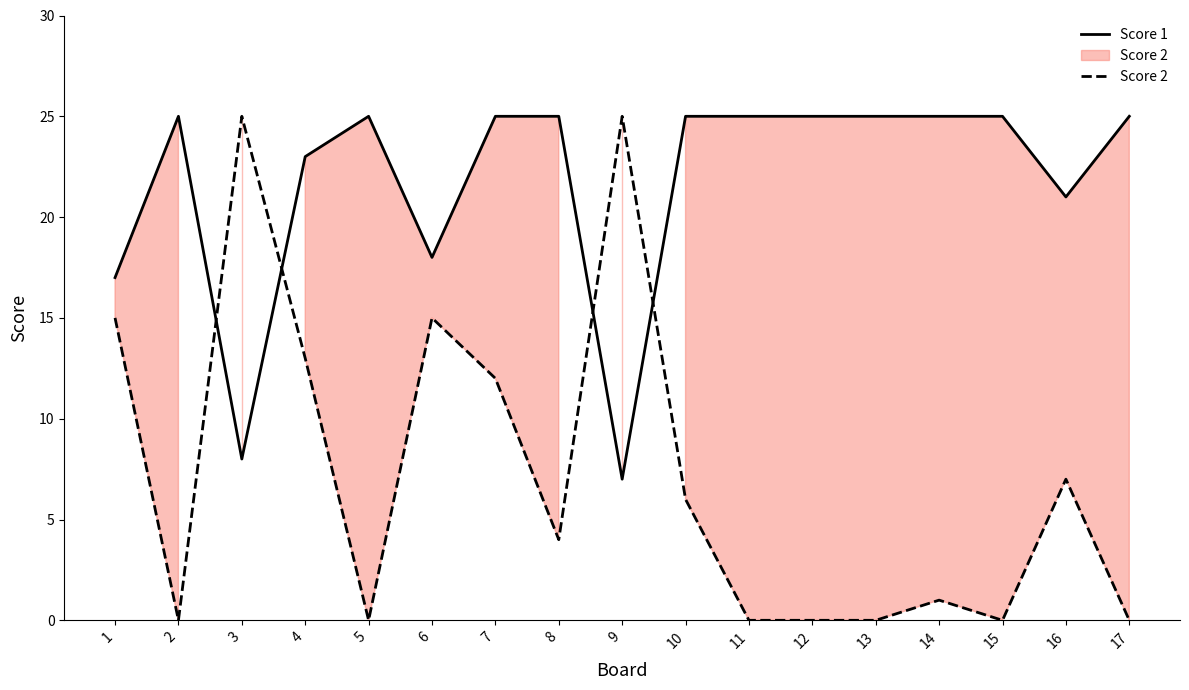

How many lines are shown in the chart?

2